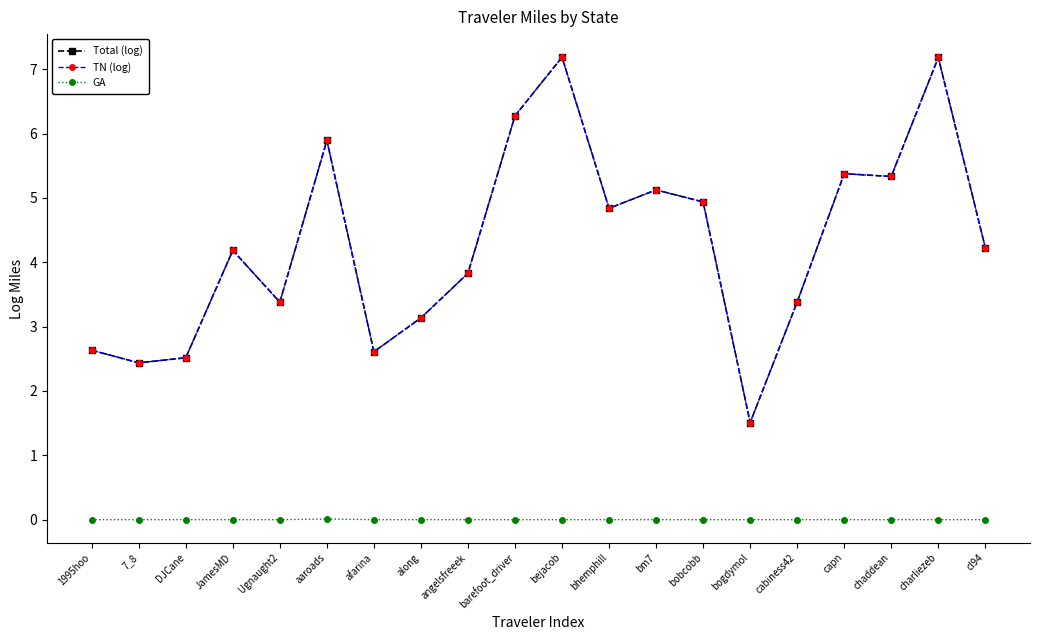

What is the minimum value for TN (log)?

1.5